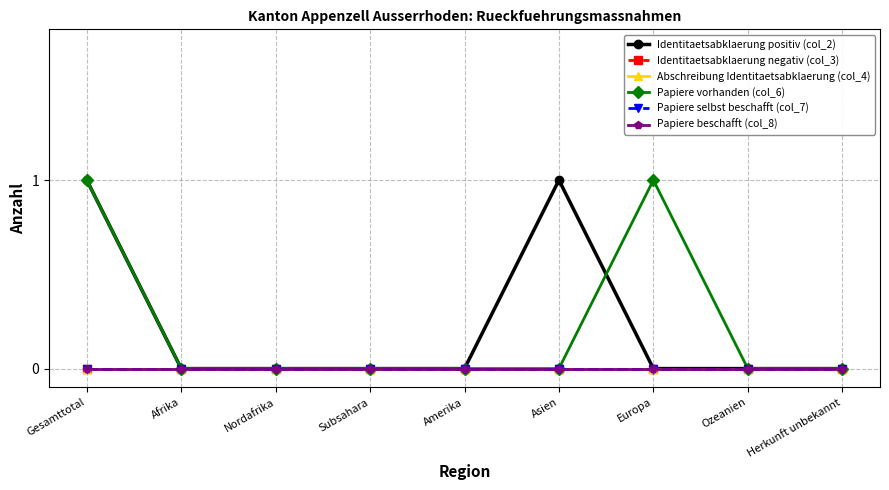

True or false: Papiere beschafft (col_8) has more than 1 interior local peaks.

False